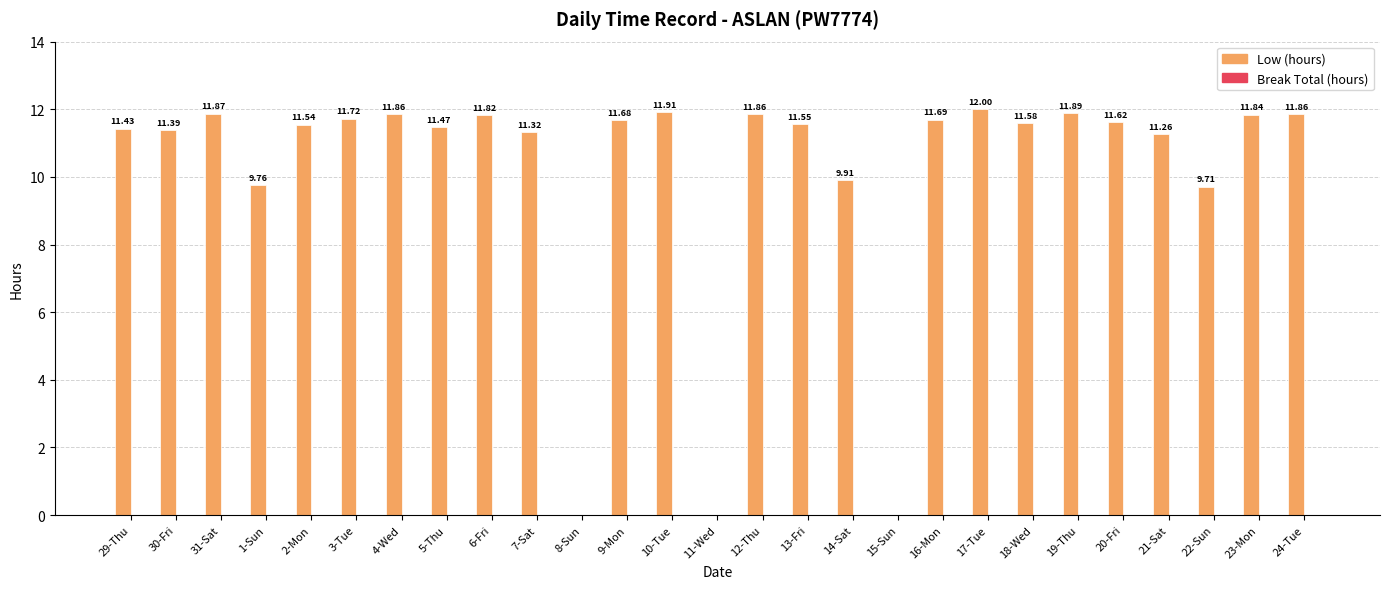

What is the maximum value shown in the chart?

12.0